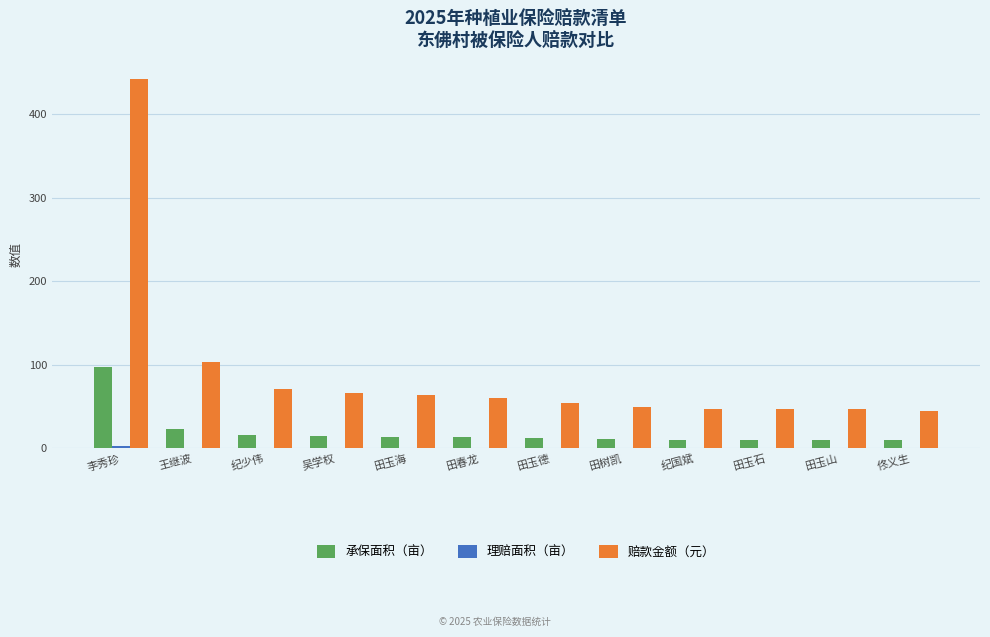

The 承保面积（亩） series shows 13.5 at 田春龙. True or false?

True